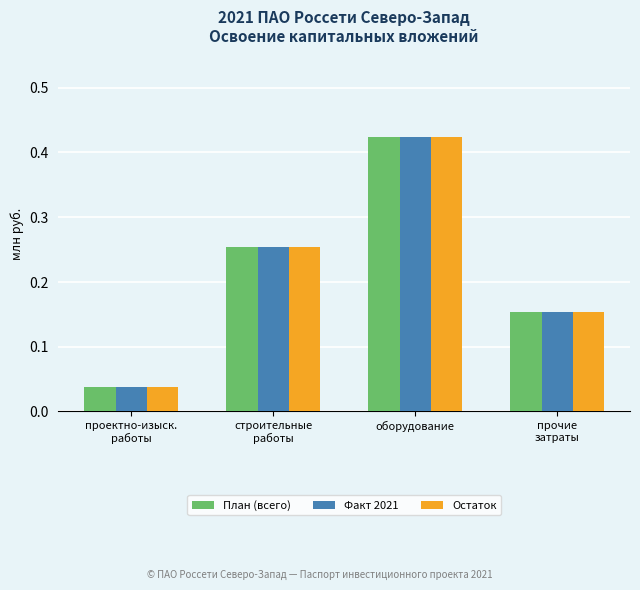

What is the difference between the second highest and second lowest values in the Факт 2021 series?

0.1